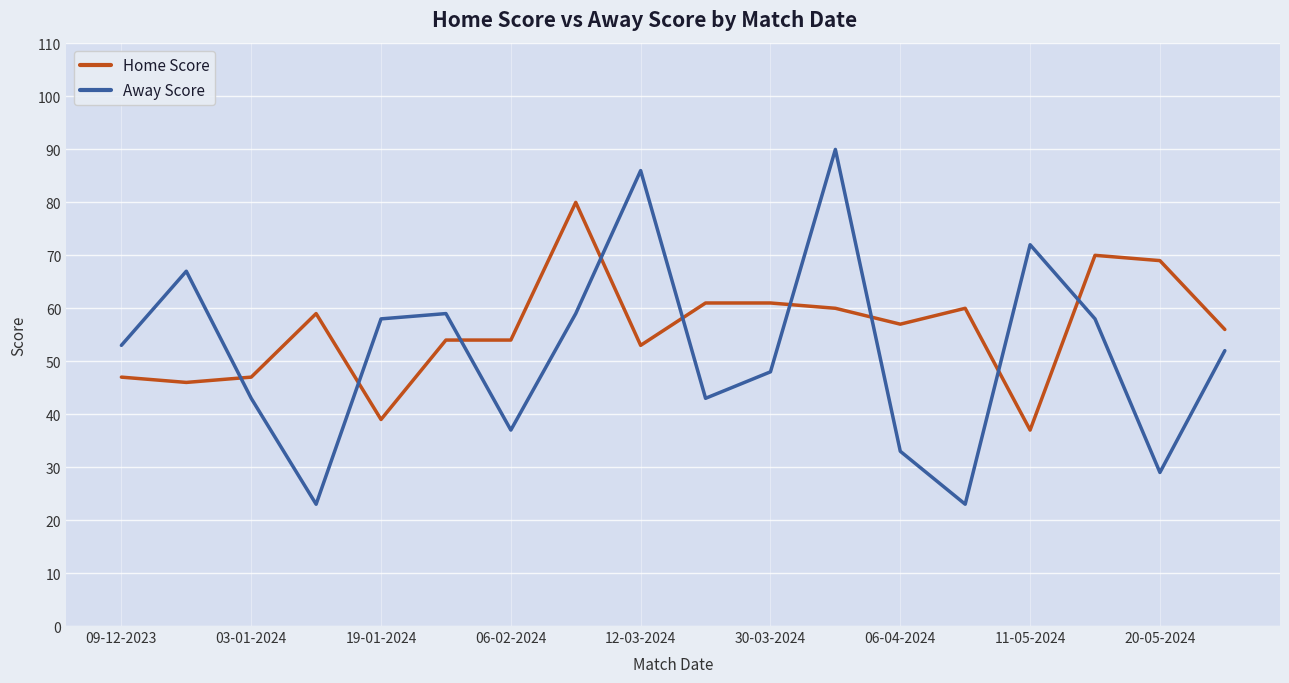

At how many categories does at least one series exceed 48?

17